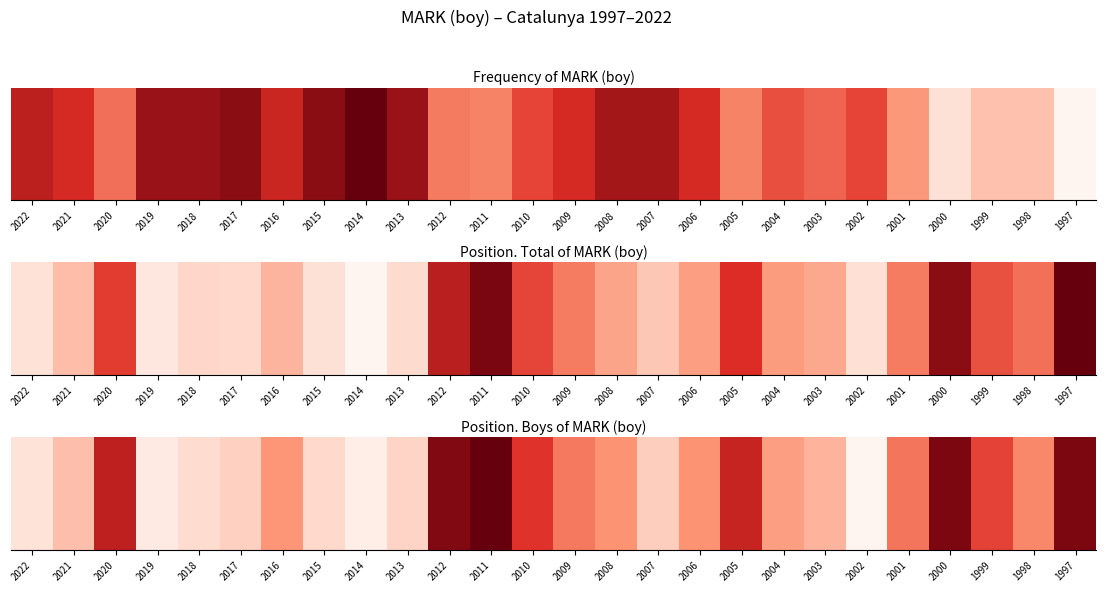

List the labels in order of value, smallest first.

2002, 2014, 2019, 2022, 2018, 2015, 2013, 2017, 2007, 2021, 2003, 2004, 2016, 2008, 2006, 1998, 2009, 2001, 1999, 2010, 2005, 2020, 2012, 2000, 1997, 2011